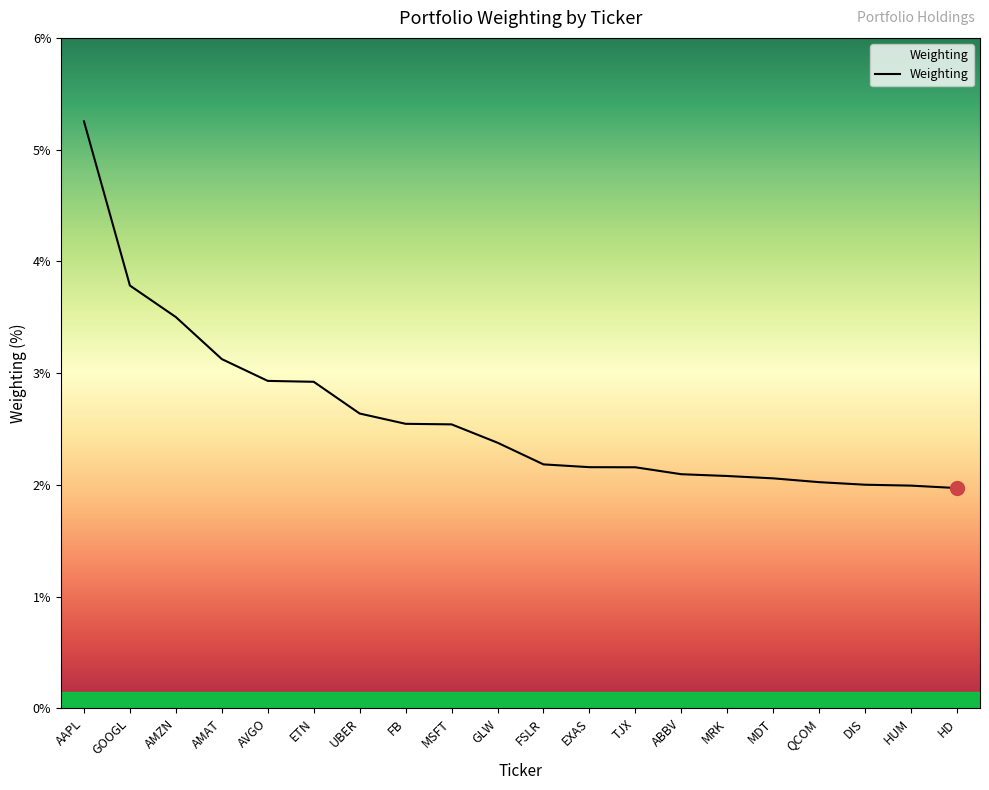

How many lines are shown in the chart?

1